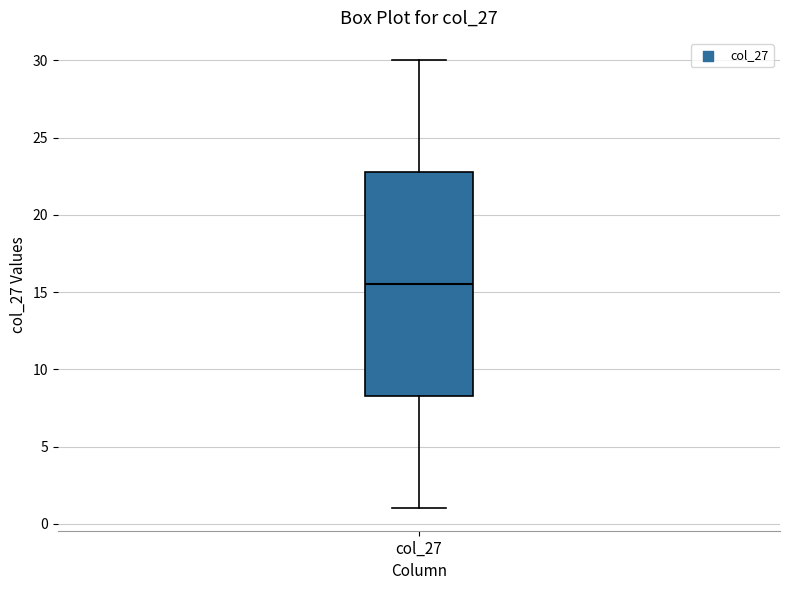

Transcribe this box plot: give where the median line is, the range the box spans, and where the two whiskers end, as read against the y-axis. The values are not printed on the chart, so give them approximately, as read against the axis.

median 15.5, box 8.5 to 23.0, whiskers 1.0 to 30.0